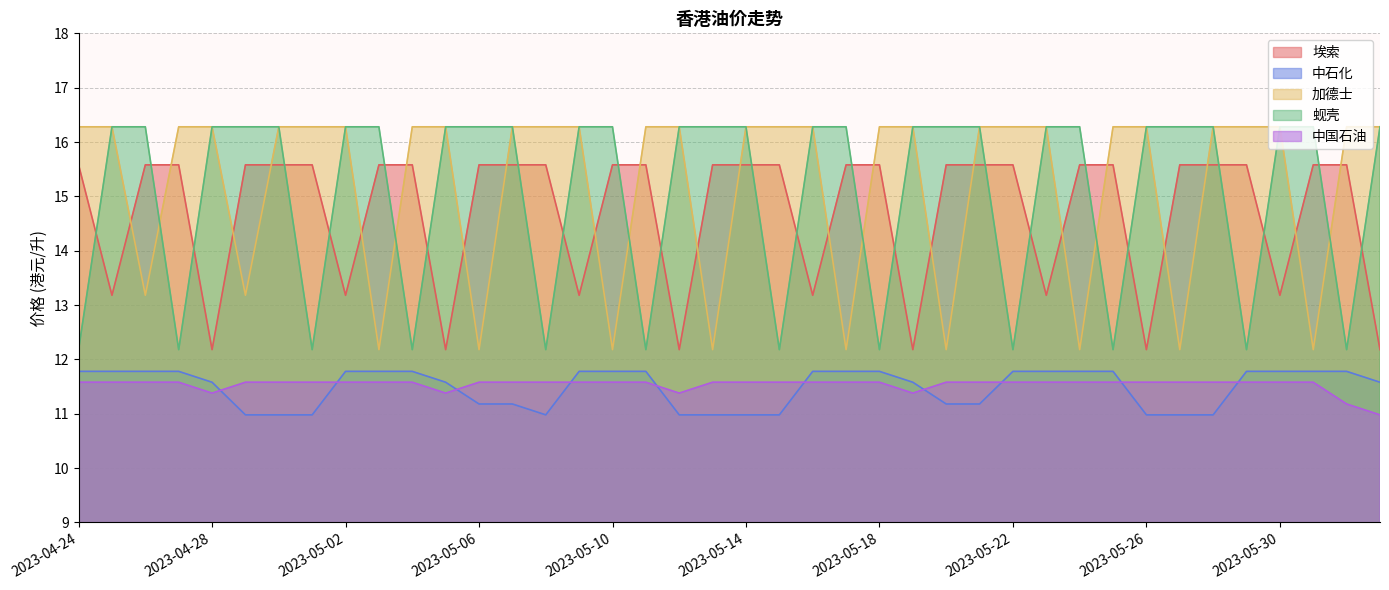

Does the chart have visible grid lines?

Yes